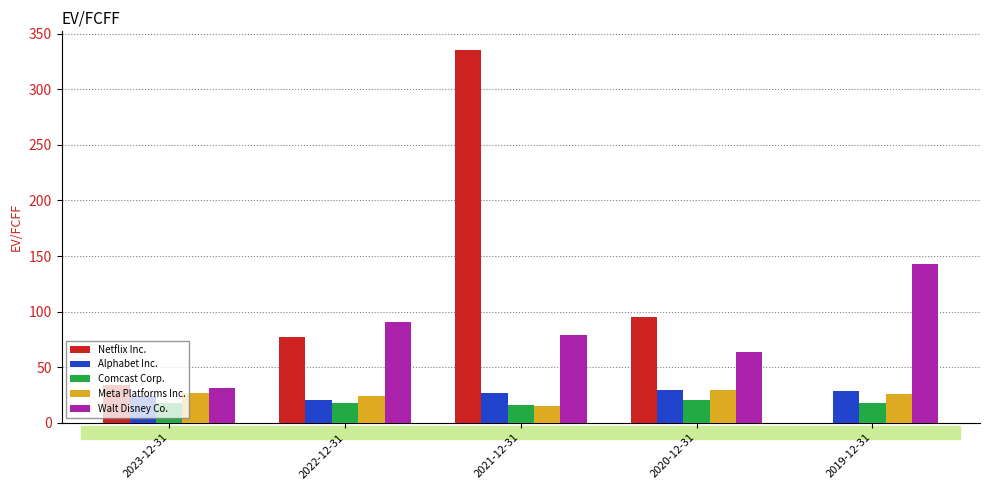

What is the total value across all series at 2021-12-31?

472.4